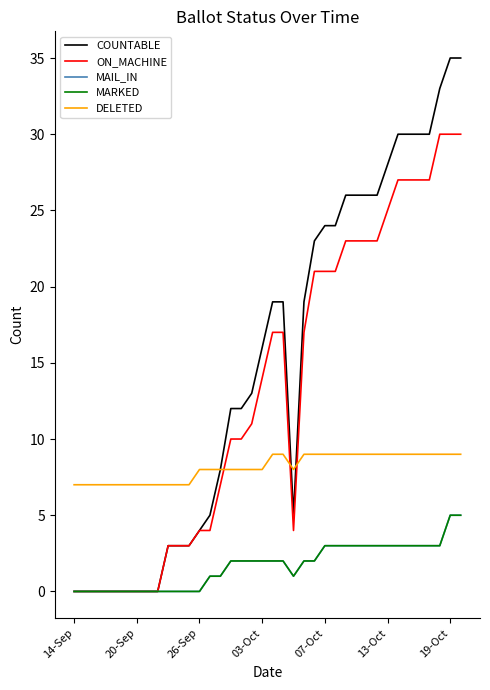

What is the average value of the ON_MACHINE series?

13